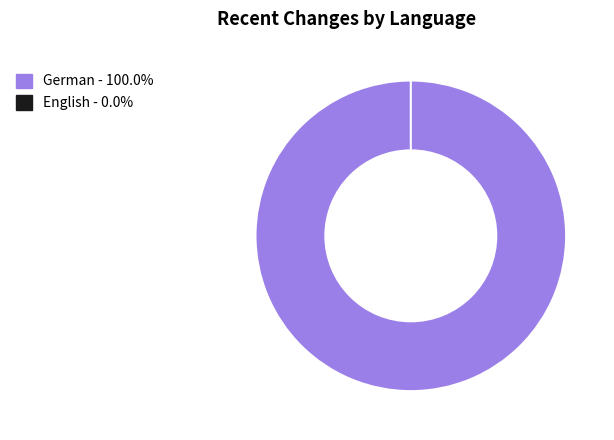

To the nearest percent, what is the combined percentage of German and English?

100%